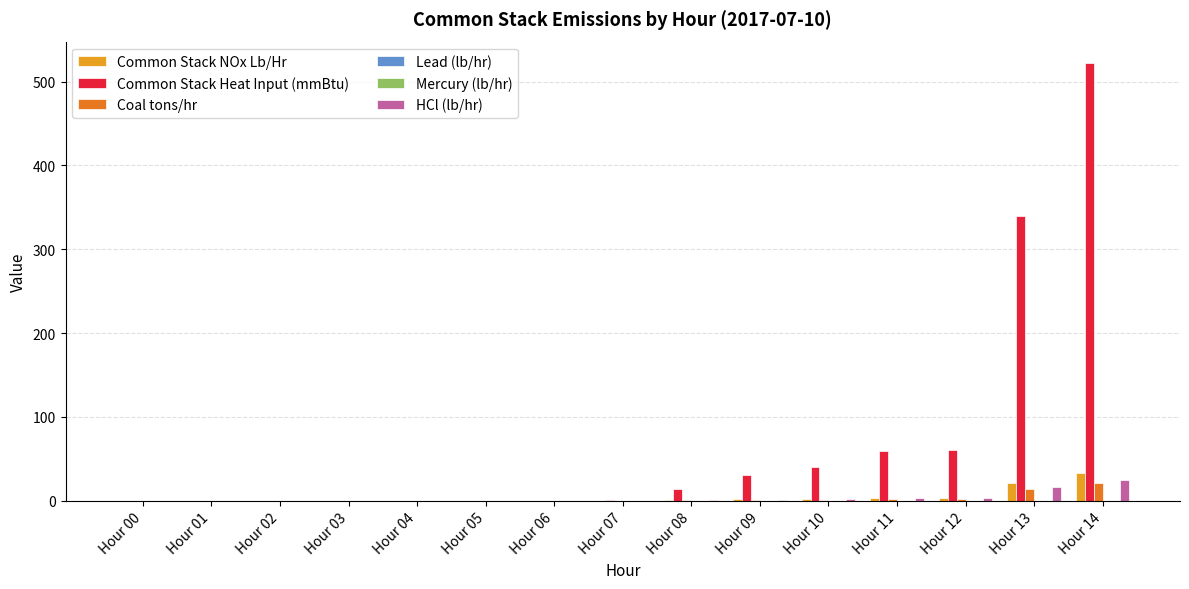

What is the sum of the Common Stack Heat Input (mmBtu) values at Hour 10 and Hour 14?

561.8